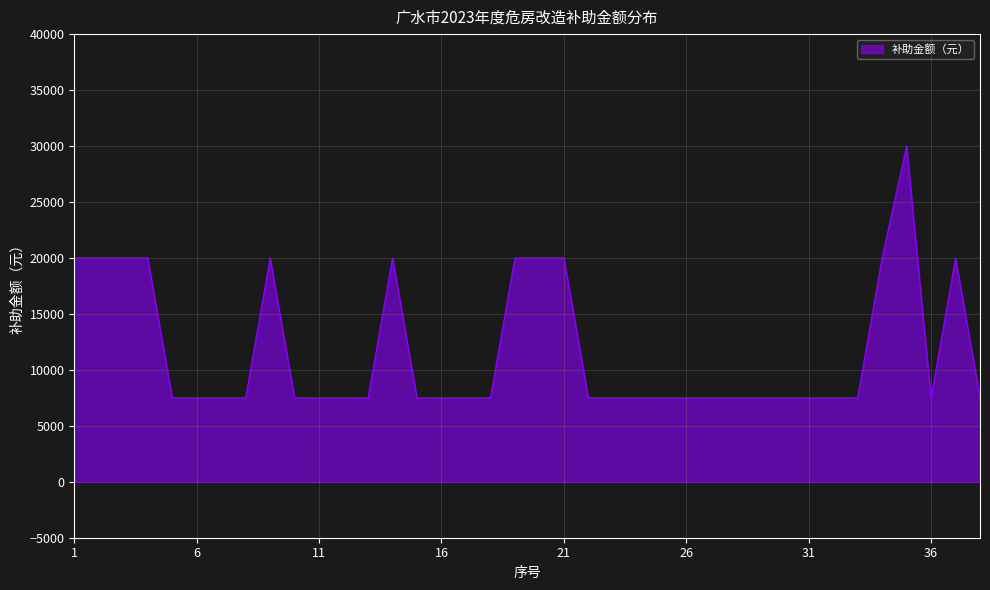

What is the difference between the maximum and minimum values?

22500